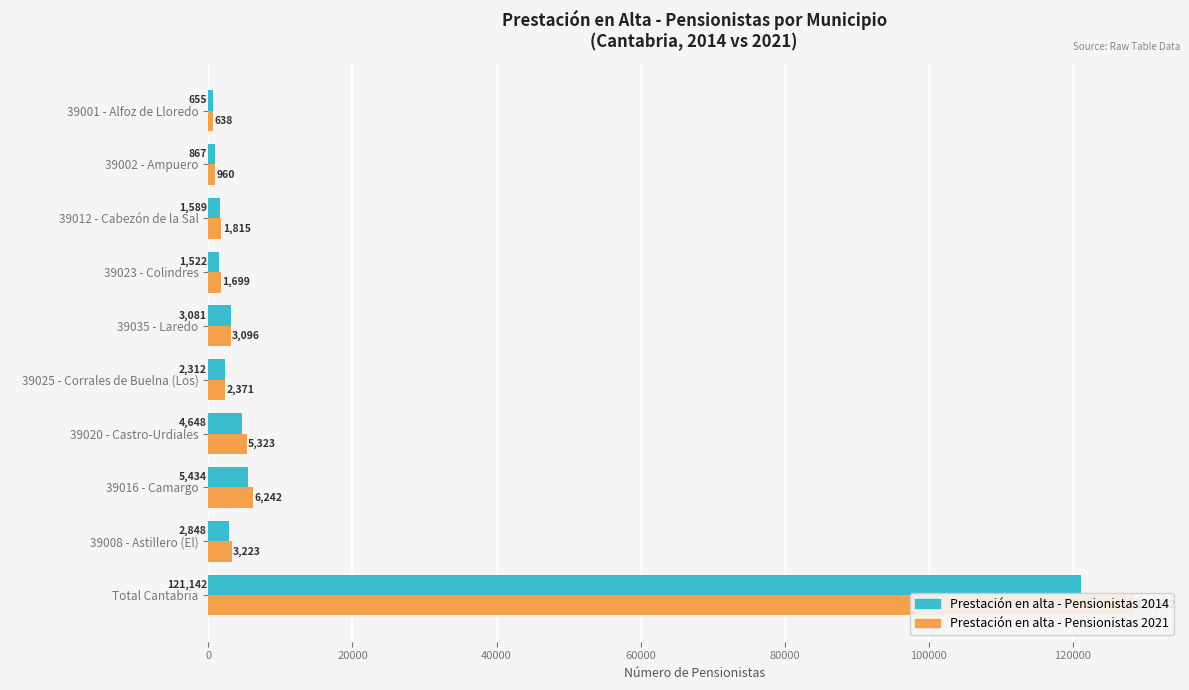

Which series has the widest spread of values?

Prestación en alta - Pensionistas 2021